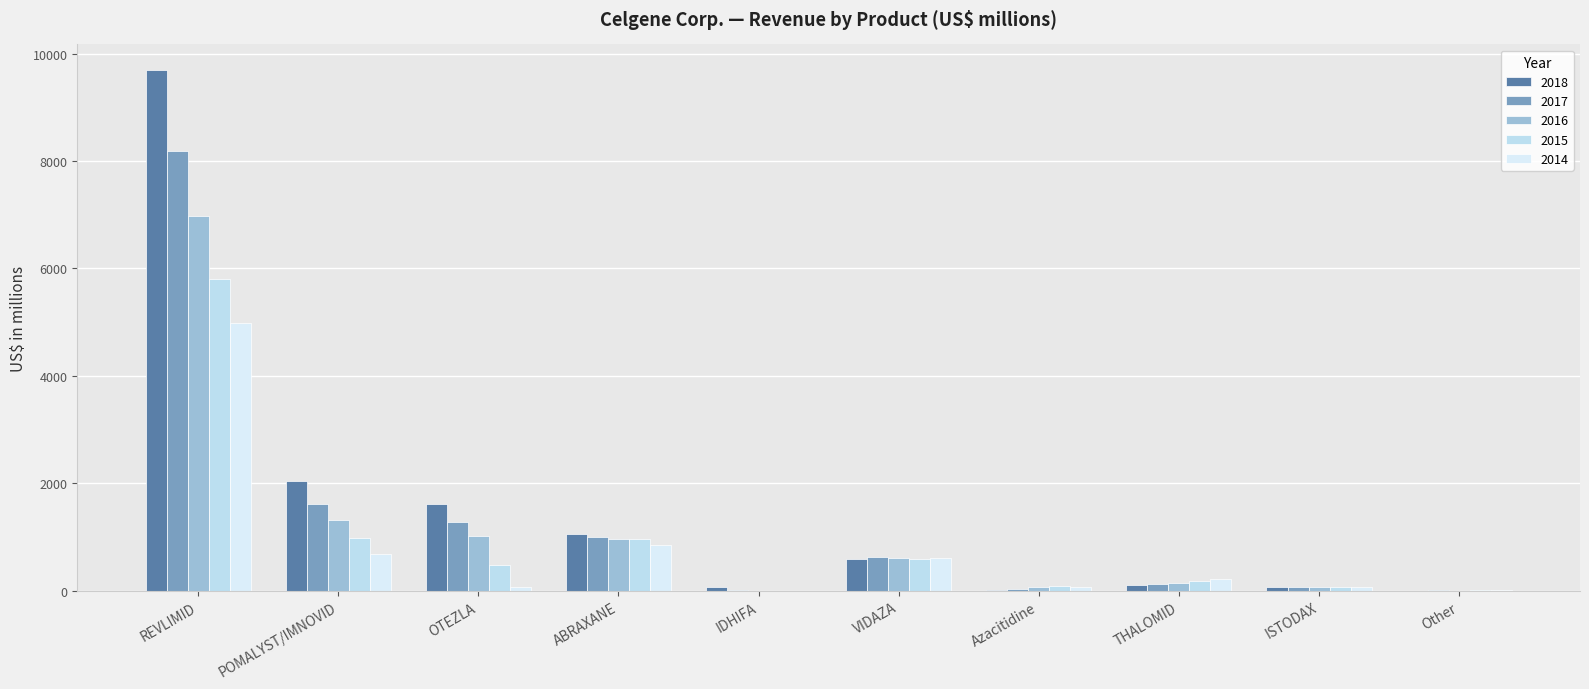

How many categories are shown in the chart?

10